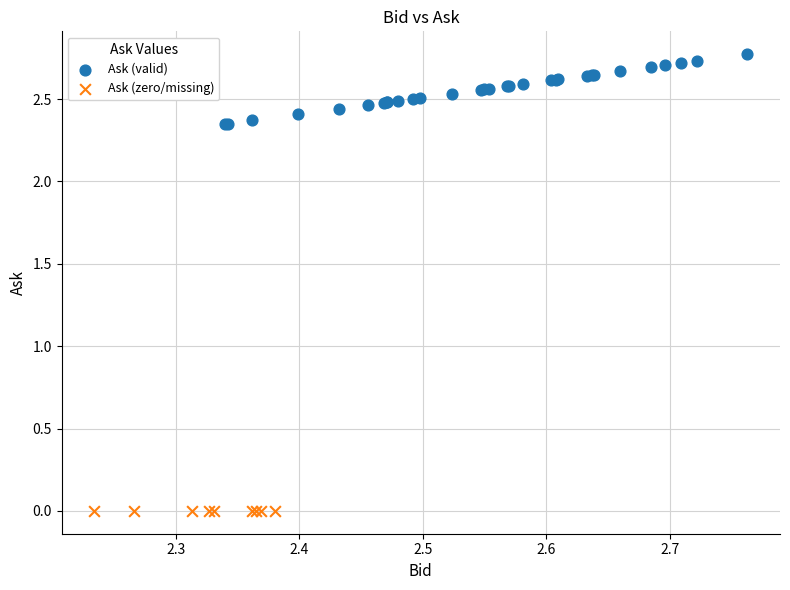

Which series contains the lowest Y value?

Ask (zero/missing)